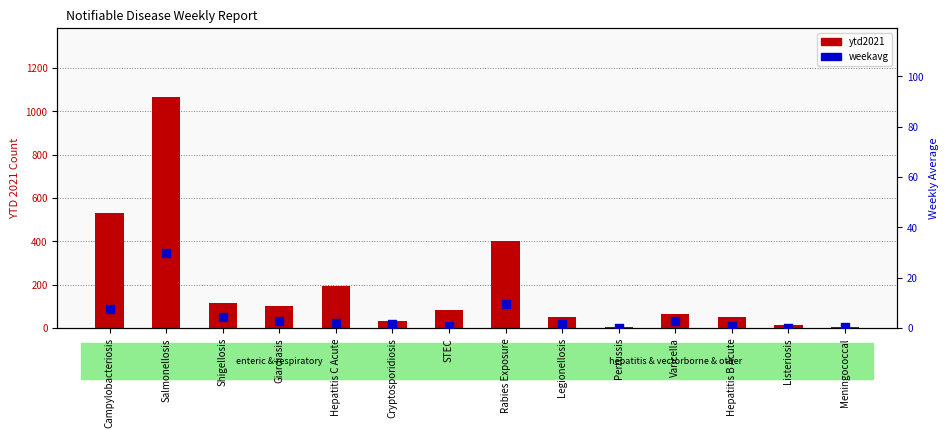

Which series reaches the maximum Y coordinate?

ytd2021